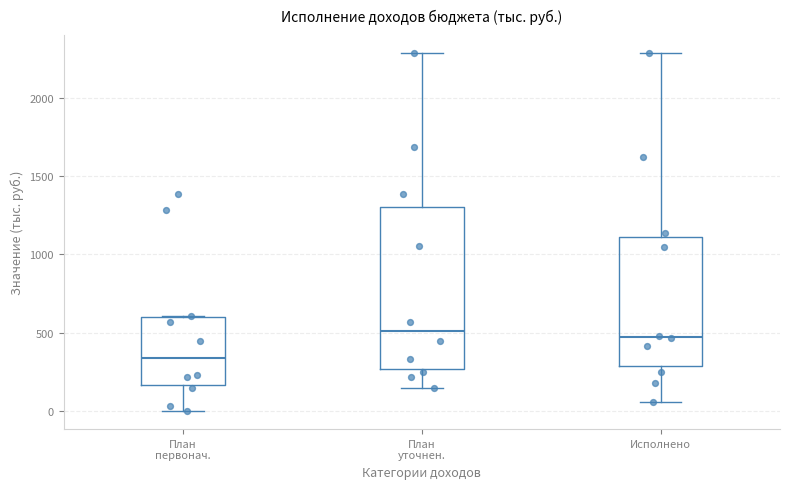

Reading left to right, read every box against the y-axis: the position of its median line, the range the box covers, and the ends of its whiskers. The values are not printed on the chart, so give them approximately, as read against the axis.

План первонач.: median 350, box 150 to 600, whiskers 0 to 600
План уточнен.: median 500, box 250 to 1300, whiskers 150 to 2300
Исполнено: median 450, box 300 to 1100, whiskers 50 to 2300